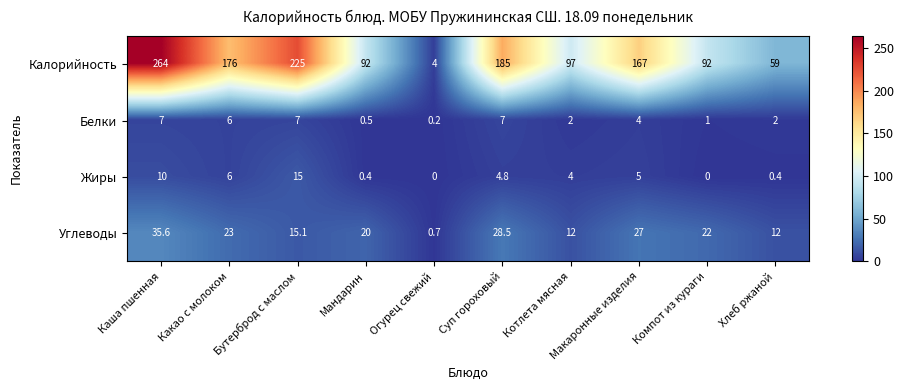

Where is Калорийность nearest to the value 134?

Макаронные изделия